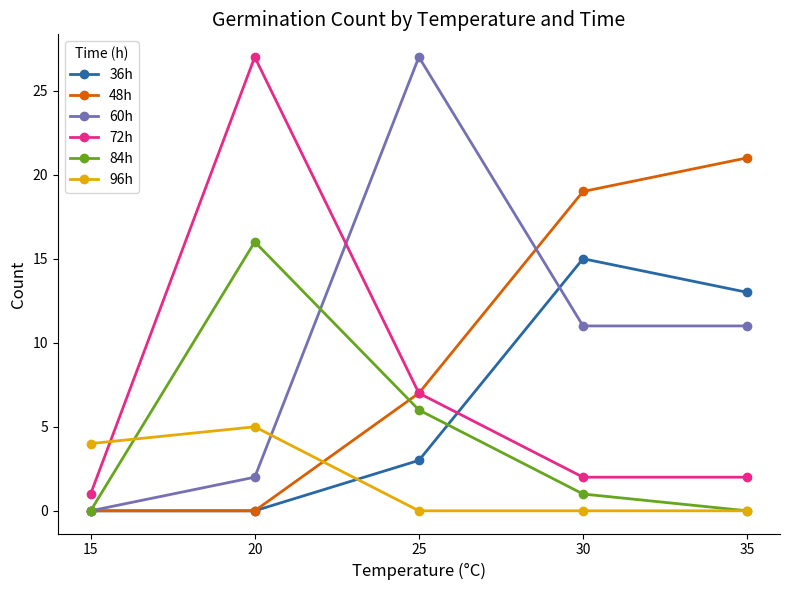

Which category has the highest value in the 60h series?

25